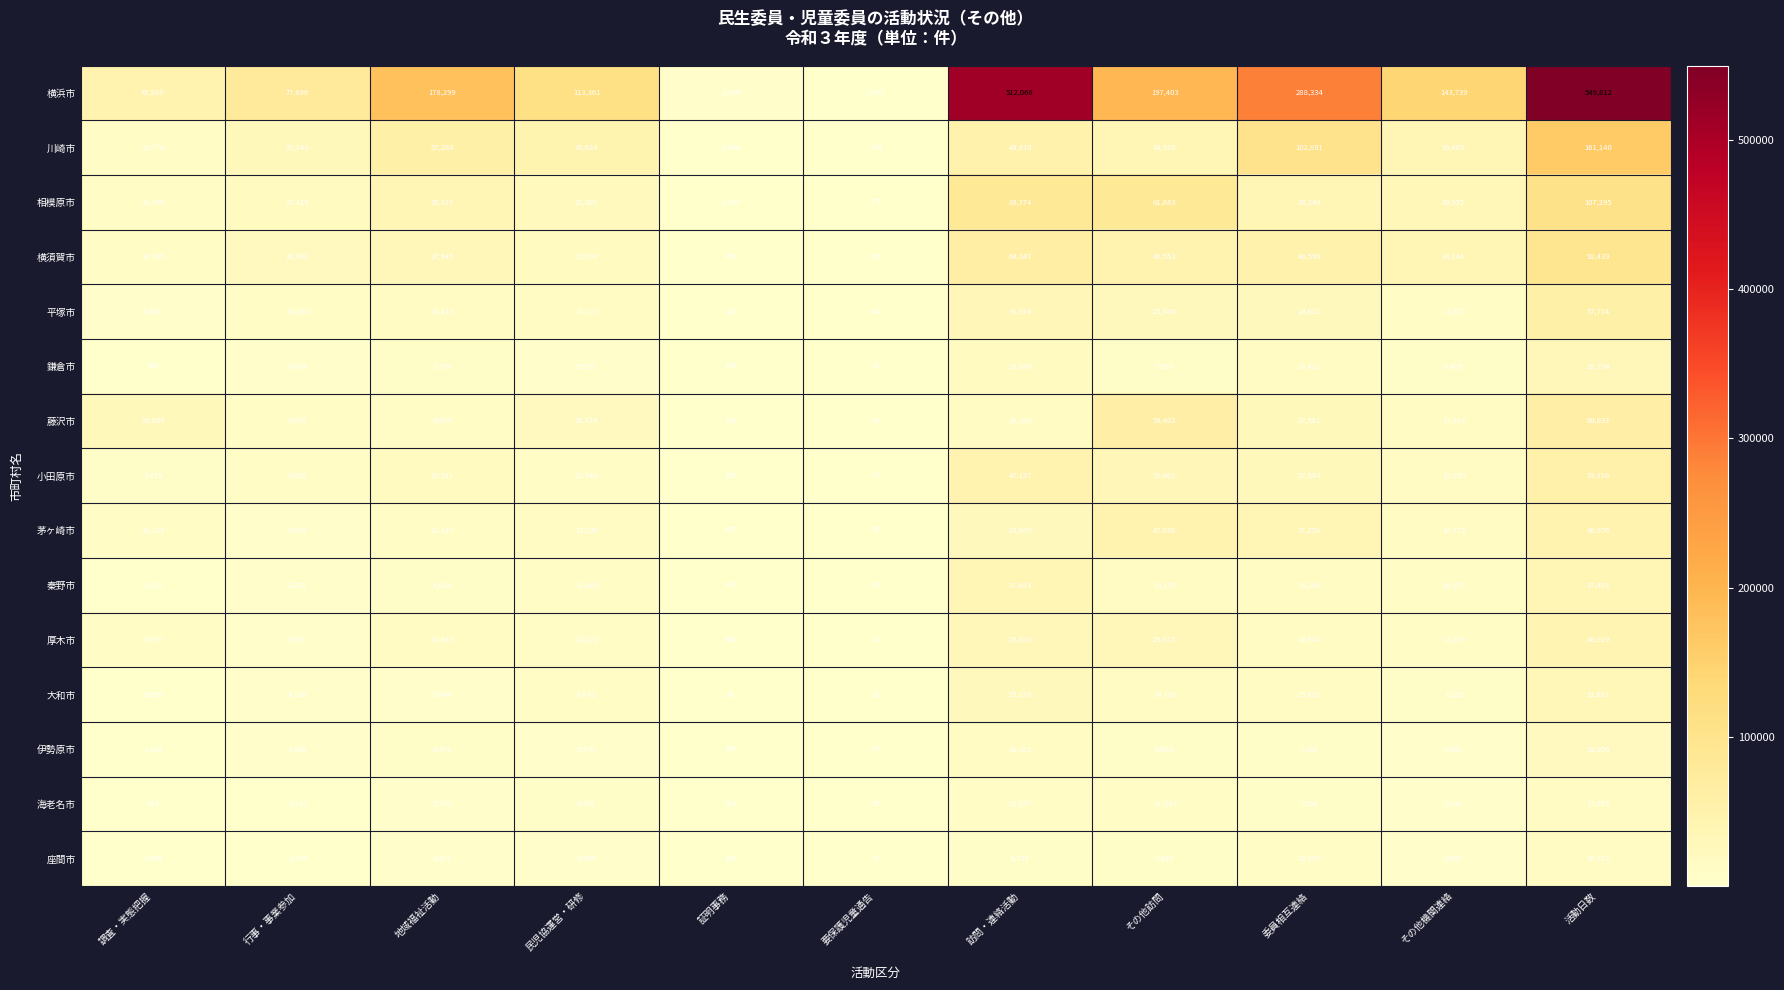

What is the sum of the 横須賀市 values at 調査・実態把握 and 活動日数?

103204